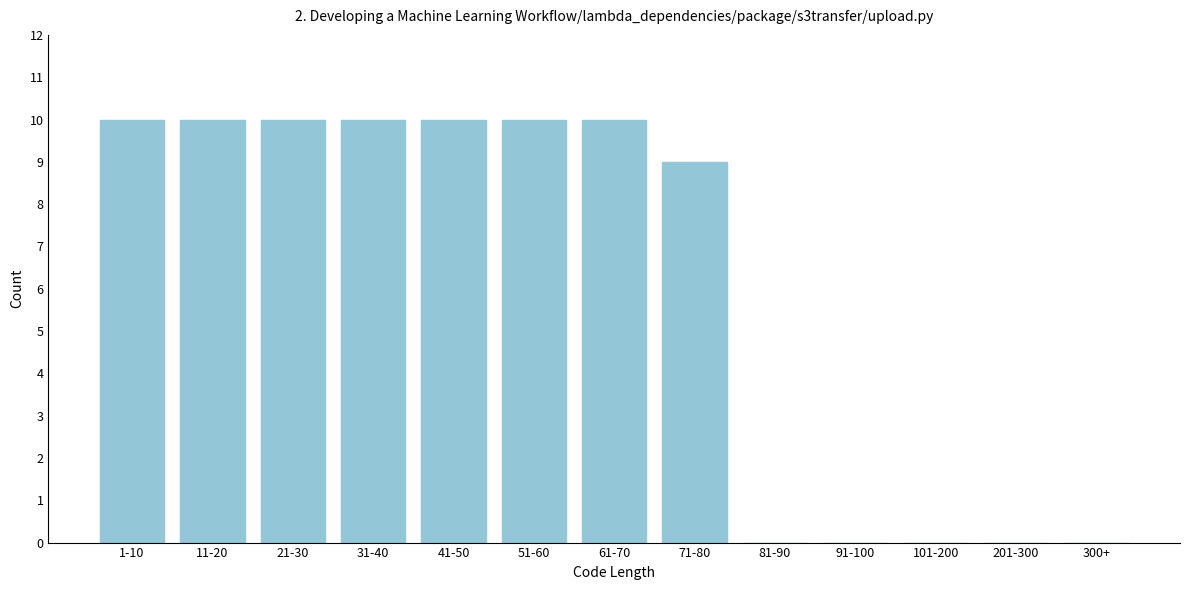

Reading left to right, extract all data points from this chart.

1-10=10	11-20=10	21-30=10	31-40=10	41-50=10	51-60=10	61-70=10	71-80=9	81-90=0	91-100=0	101-200=0	201-300=0	300+=0